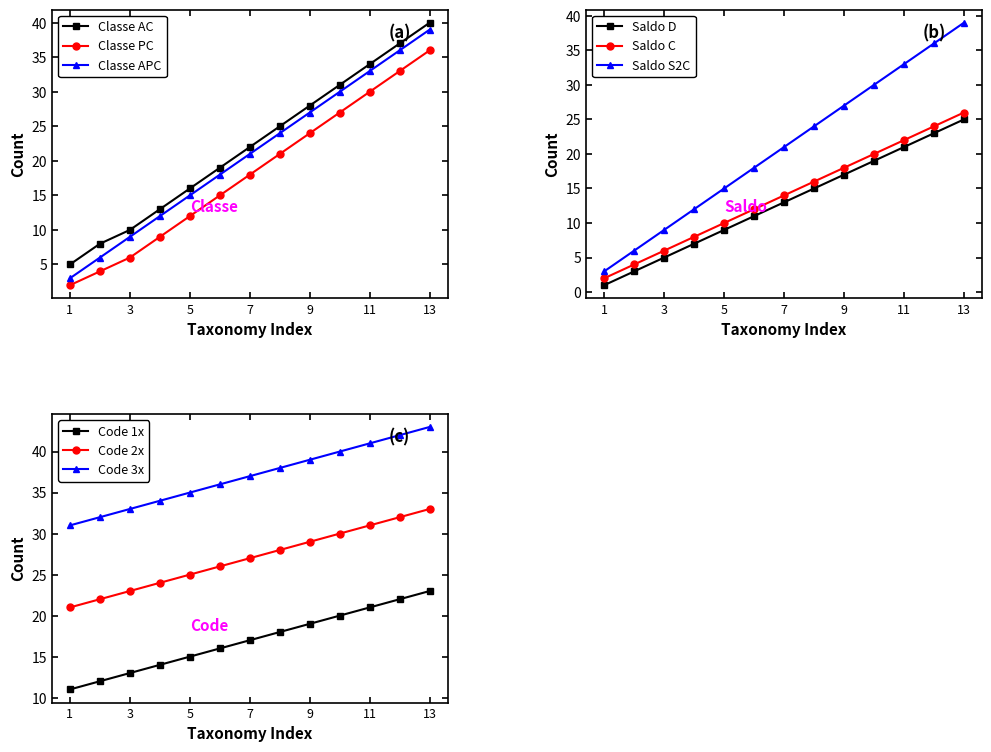

Is this an area chart (filled region under the line)?

No